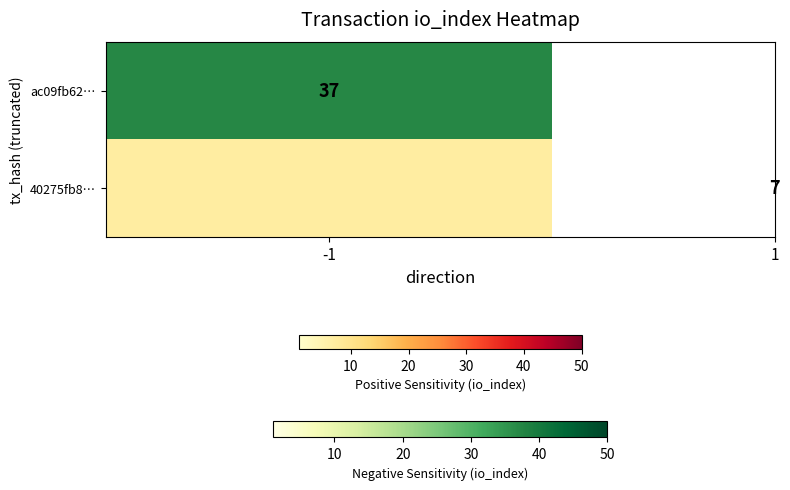

Which has a higher value, io_index or direction?

io_index